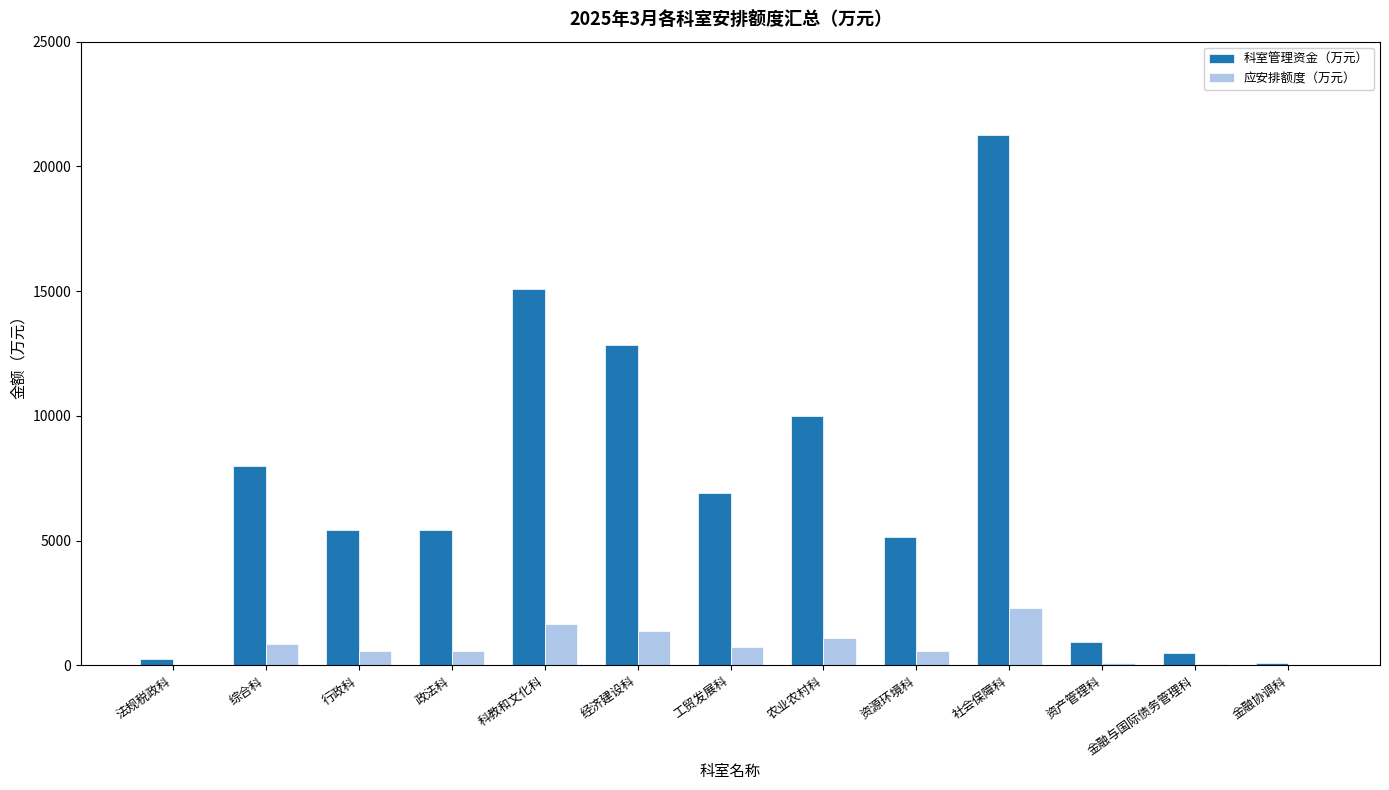

What is the sum of all 科室管理资金（万元） values?

91852.1